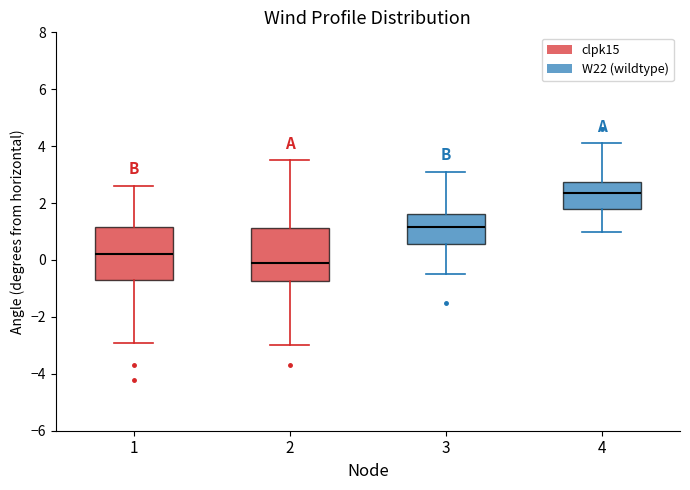

Which box has the lowest median line?

2